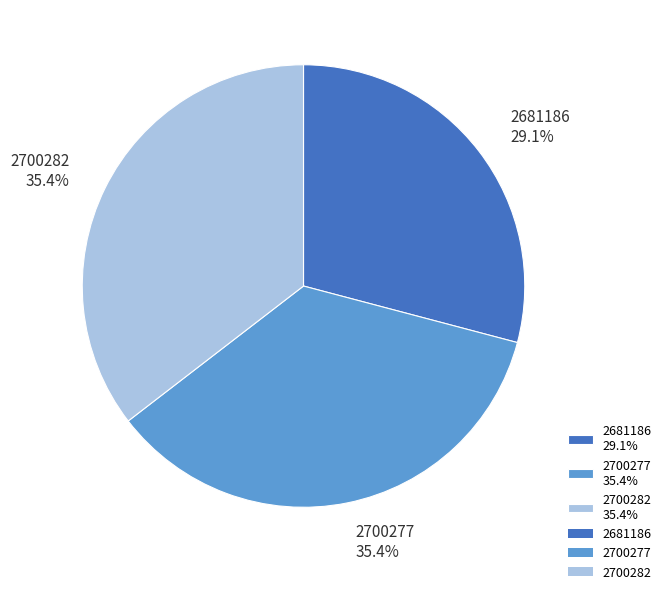

Is it true that 2700282 is 49% of the pie?

False